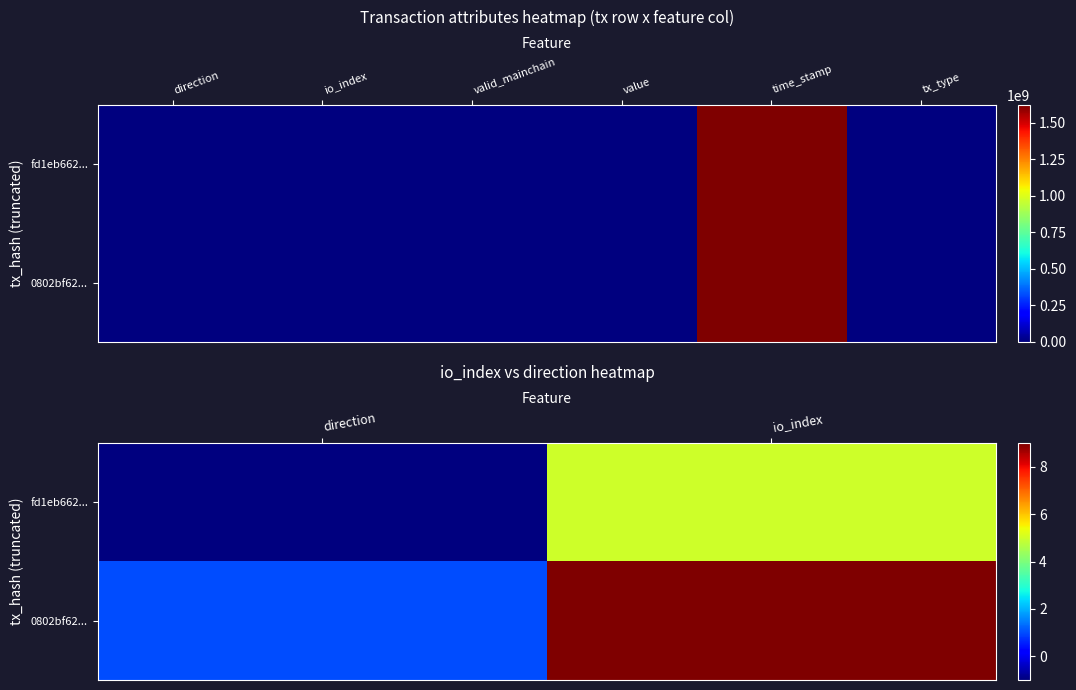

Between direction and io_index, which is larger?

io_index